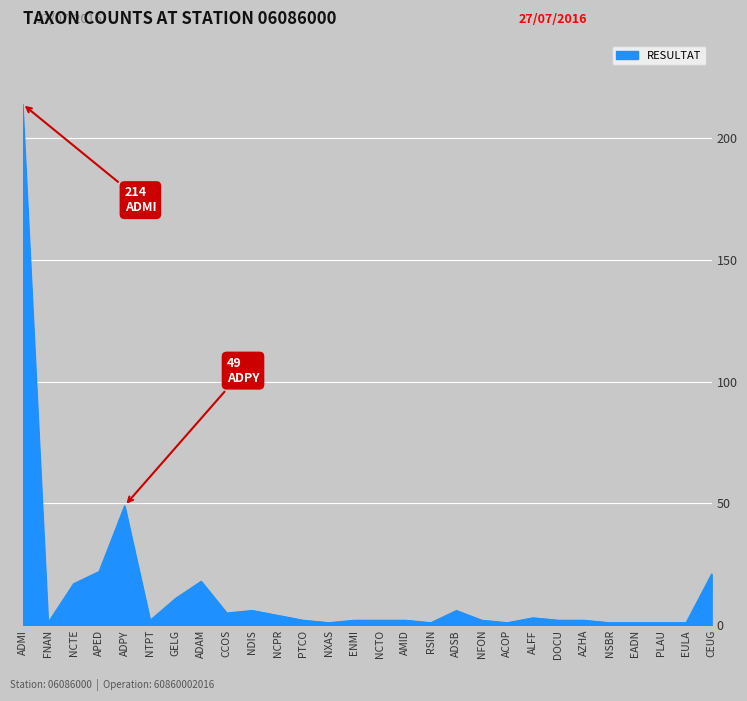

What is the greatest value displayed?

214